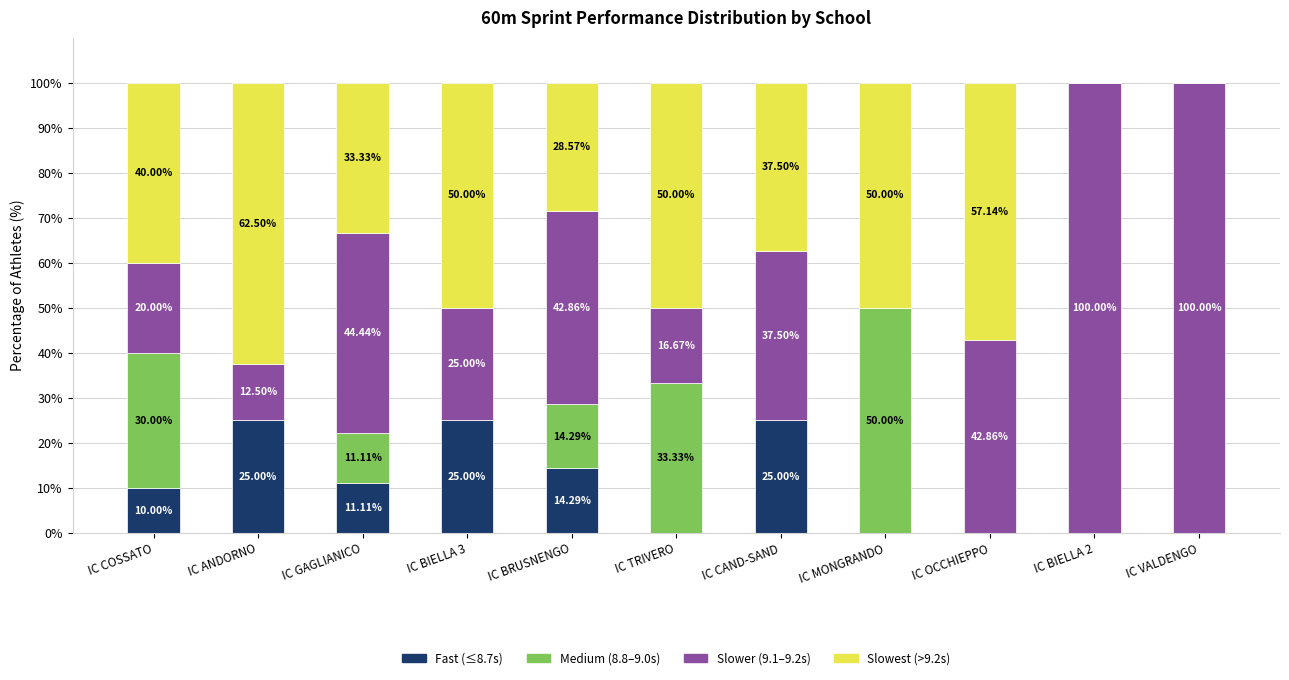

What is the total value across all series at IC BIELLA 2?

100.0